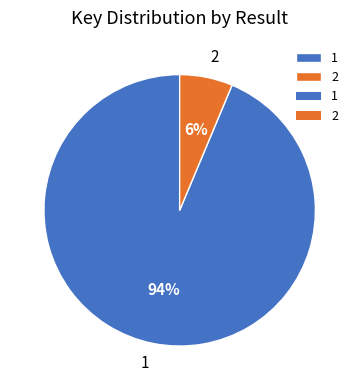

What is the majority slice?

1